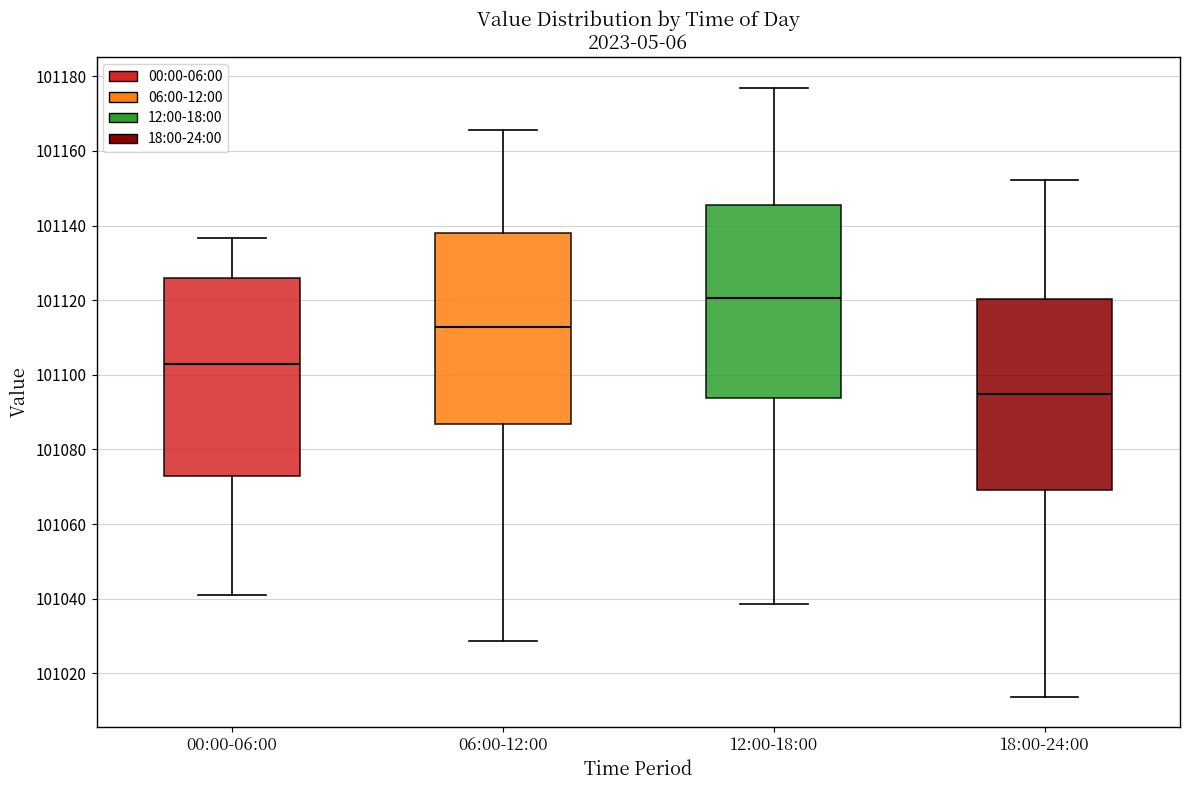

Reading left to right, read every box against the y-axis: the position of its median line, the range the box covers, and the ends of its whiskers. The values are not printed on the chart, so give them approximately, as read against the axis.

00:00-06:00: median 101102, box 101072 to 101126, whiskers 101040 to 101136
06:00-12:00: median 101112, box 101086 to 101138, whiskers 101028 to 101166
12:00-18:00: median 101120, box 101094 to 101146, whiskers 101038 to 101178
18:00-24:00: median 101094, box 101070 to 101120, whiskers 101014 to 101152